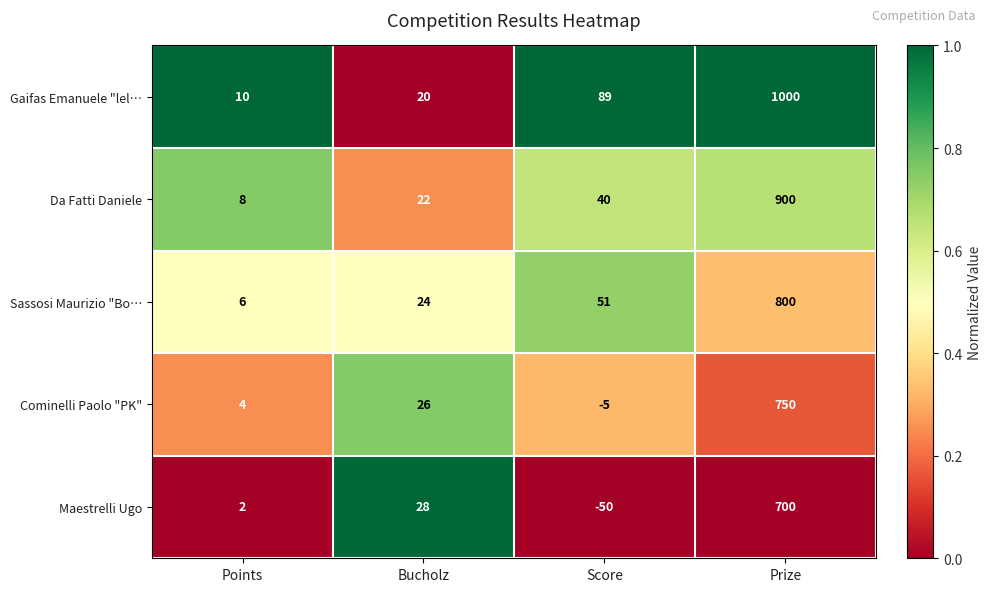

Which label corresponds to the largest value in the chart?

Prize